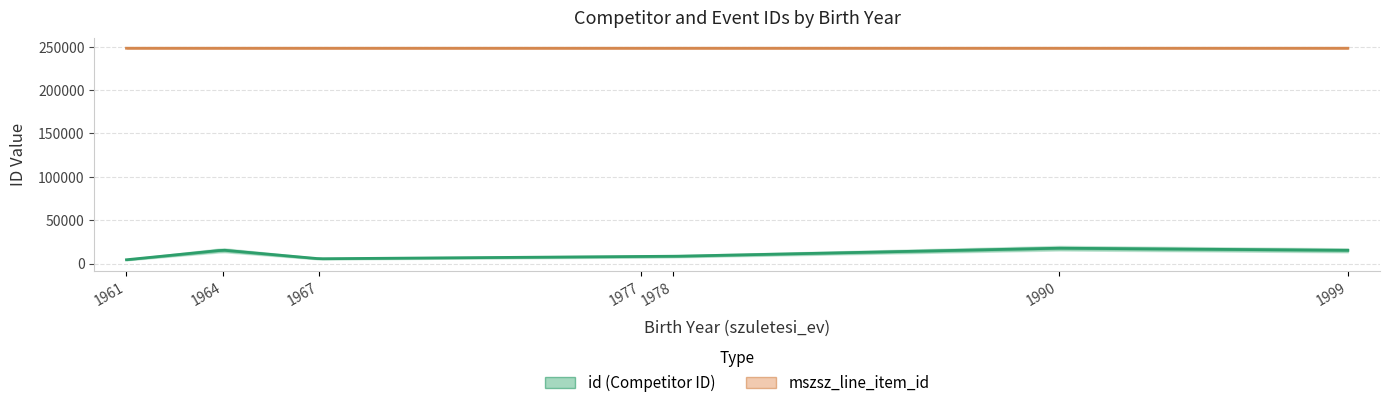

Which series has the widest spread of values?

id